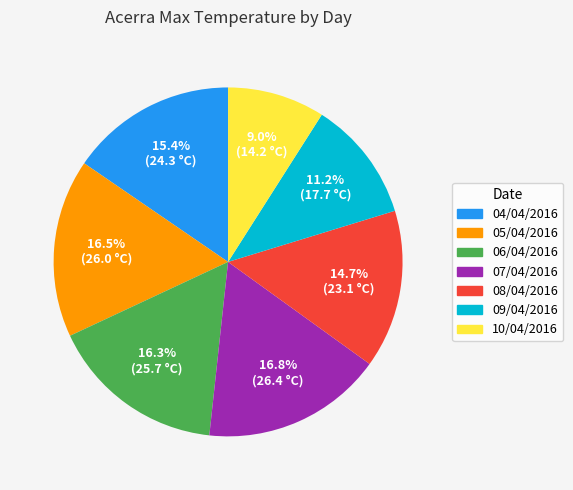

Which category has the smallest portion of the pie?

10/04/2016